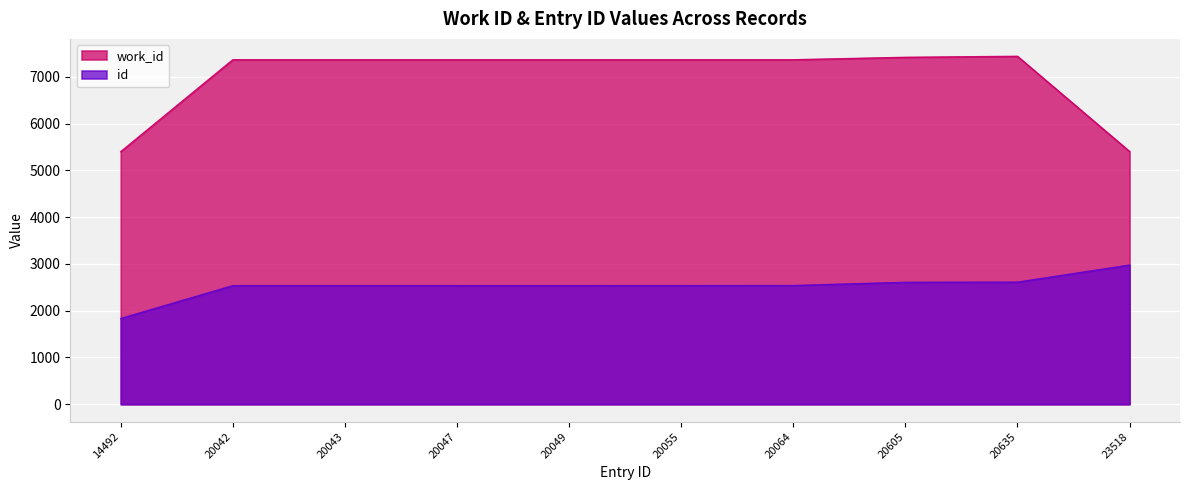

List the series in order of their peak value, lowest first.

id, work_id